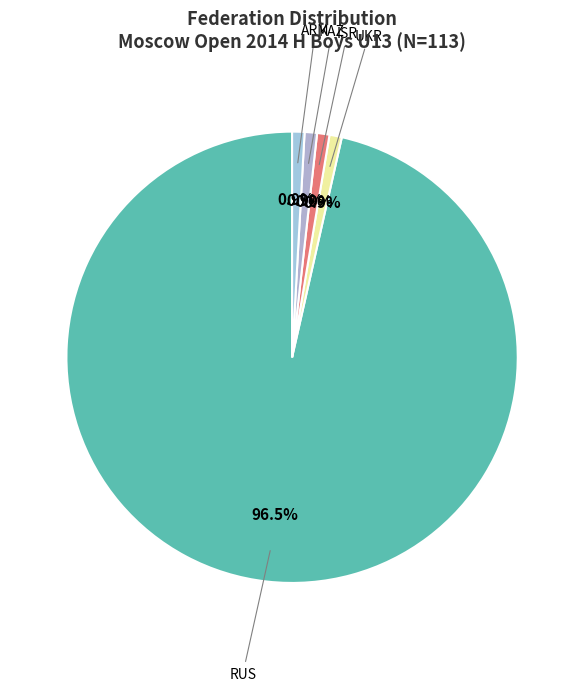

Is it true that ISR is 1% of the pie?

True